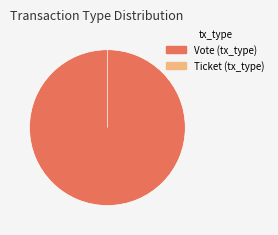

To the nearest percent, what is the difference between the largest and smallest slice percentages?

100%